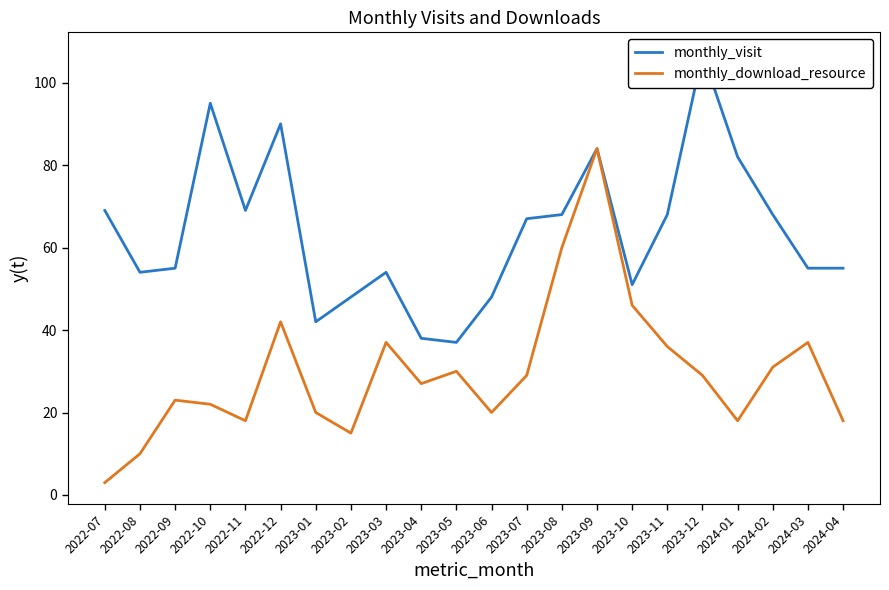

What is the value of the monthly_visit point at the 5th from the left?

69